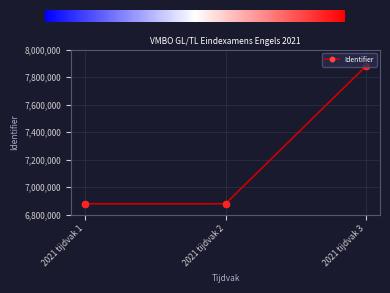

Approximately how many times larger is the value at 2021 tijdvak 1 compared to 2021 tijdvak 2?

1.0